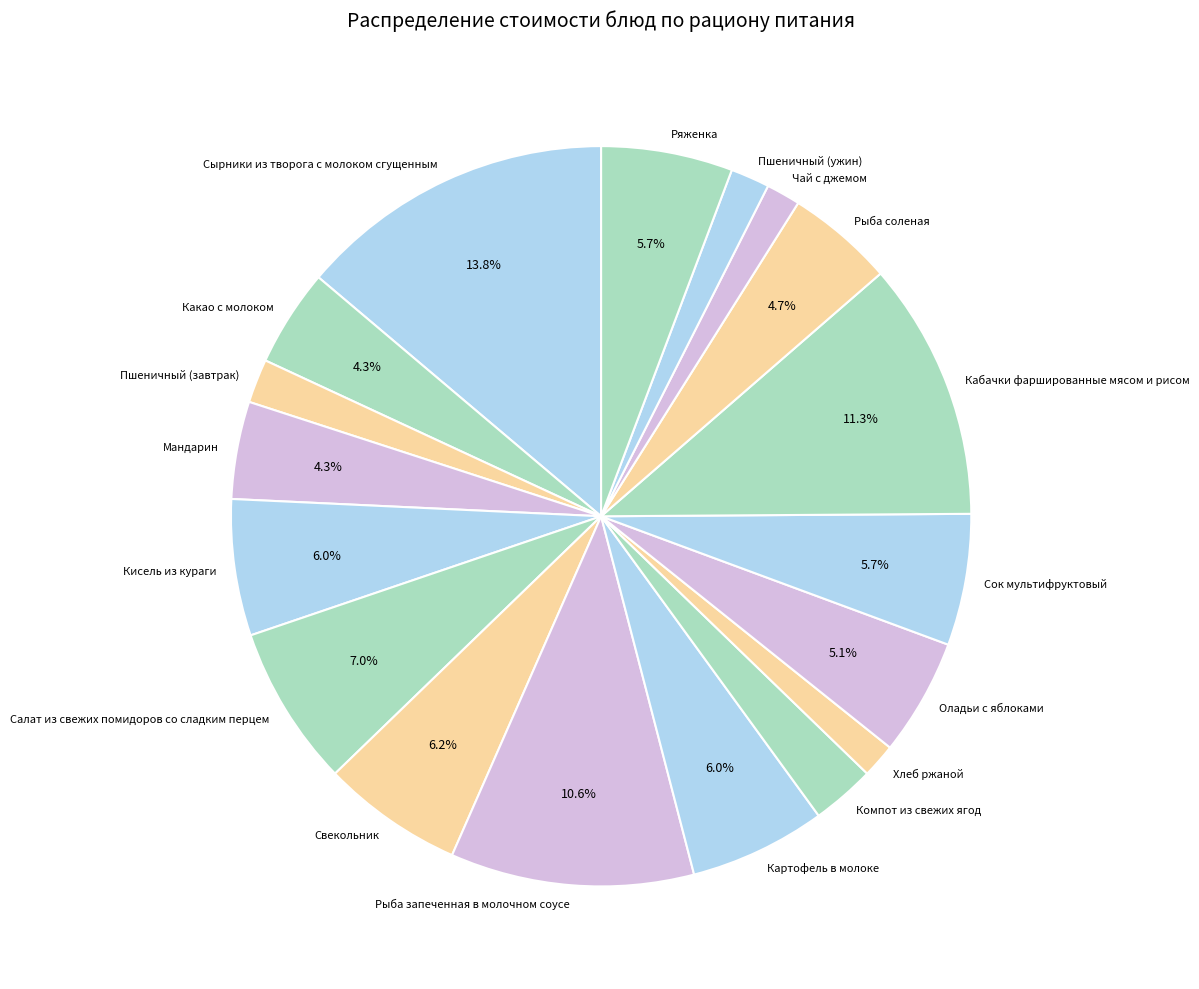

How much of the chart is everything except Салат из свежих помидоров со сладким перцем?

93.0%